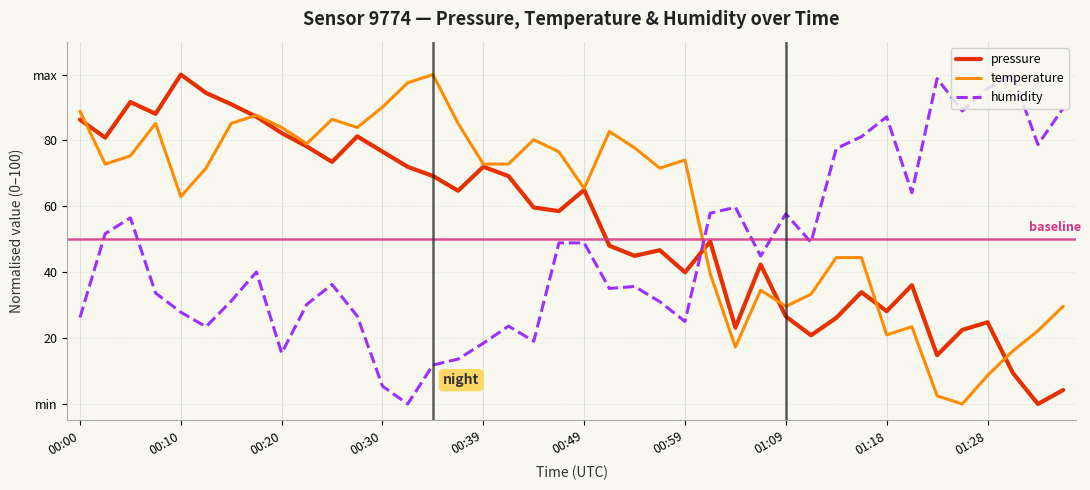

Rank the series by their average value, from lowest to highest.

humidity, pressure, temperature